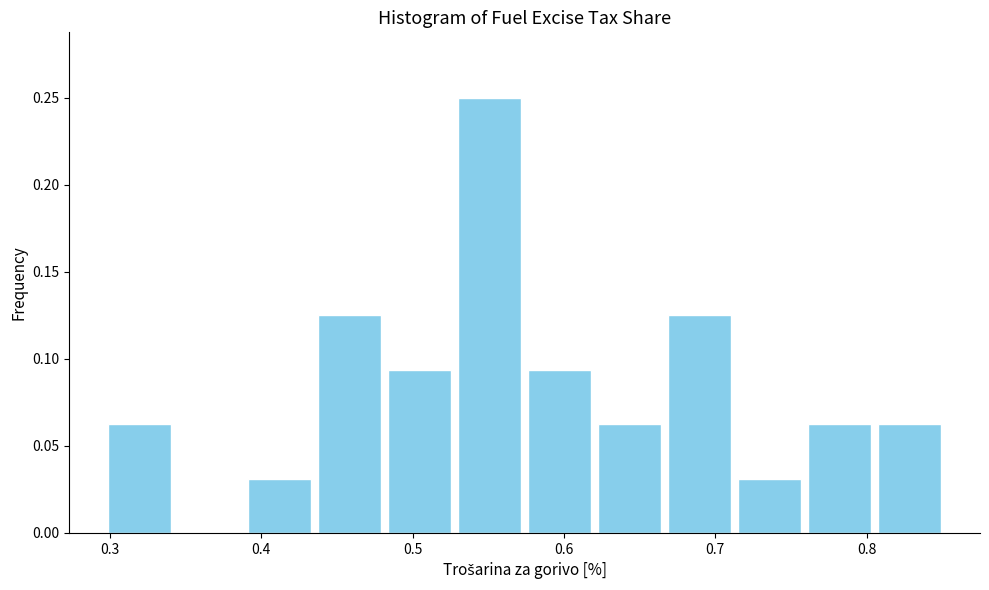

Reading left to right, transcribe this chart: for each bar, give the range it covers on the x-axis and its height. Neither the bar edges nor the heights are printed on the chart, so give them approximately, as read against the axes.

0.30 to 0.34: 0.065
0.34 to 0.39: 0
0.39 to 0.44: 0.030
0.44 to 0.48: 0.125
0.48 to 0.53: 0.095
0.53 to 0.57: 0.250
0.57 to 0.62: 0.095
0.62 to 0.67: 0.065
0.67 to 0.71: 0.125
0.71 to 0.76: 0.030
0.76 to 0.81: 0.065
0.81 to 0.85: 0.065